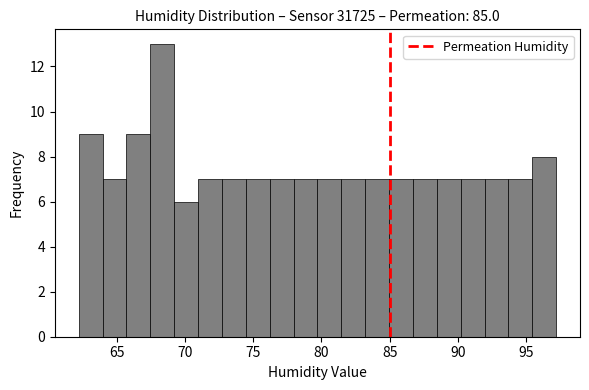

Around what value on the x-axis is the tallest bar? Give the approximate position of its centre, as read against the axis.

68.5